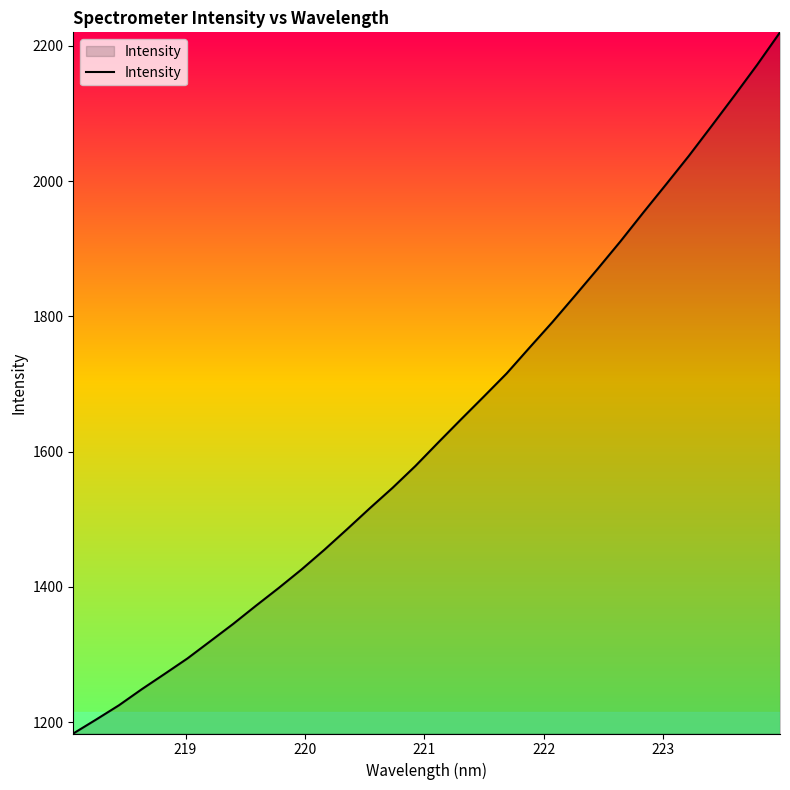

What is the maximum value shown in the chart?

2220.0